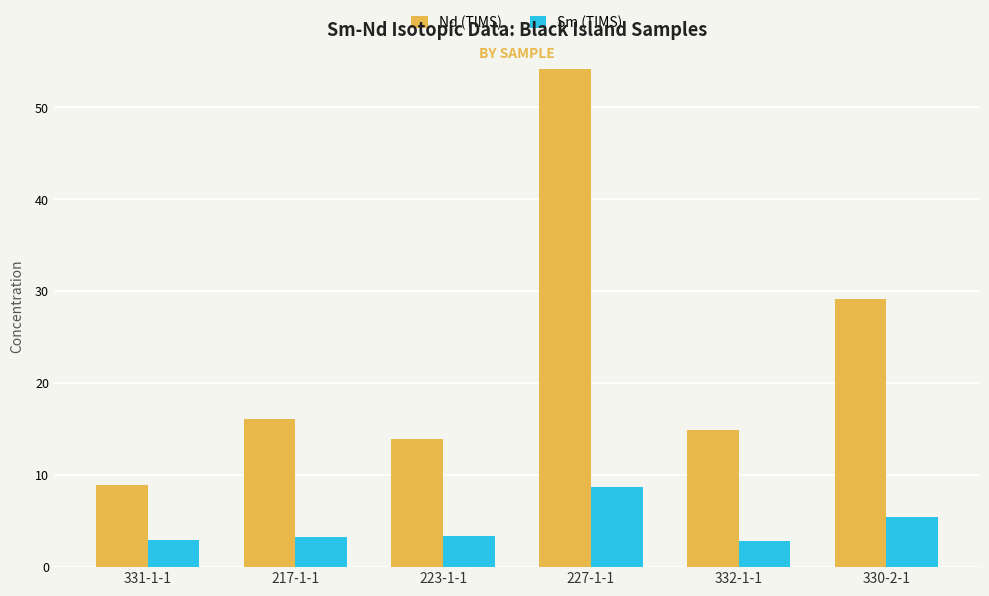

Is it true that Sm (TIMS) equals 1.4 at 223-1-1?

False